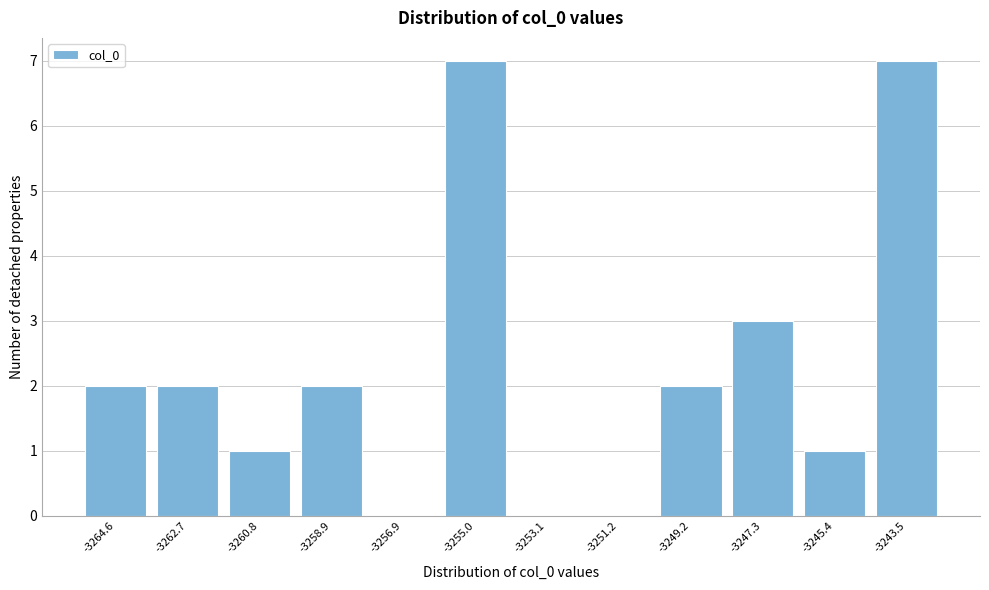

Reading left to right, list all the values displayed in this chart.

-3264.6=2	-3262.7=2	-3260.8=1	-3258.9=2	-3256.9=0	-3255.0=7	-3253.1=0	-3251.2=0	-3249.2=2	-3247.3=3	-3245.4=1	-3243.5=7